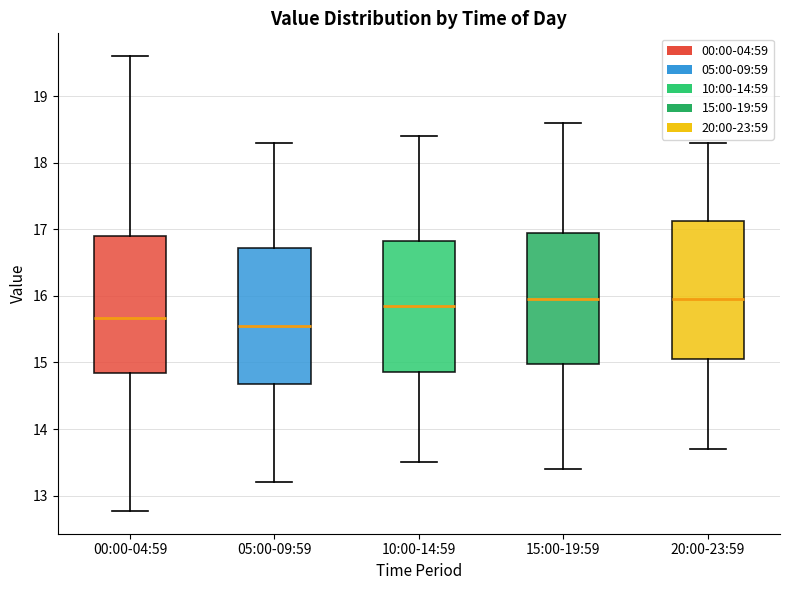

Reading left to right, transcribe this box plot: for each box, give where its median line is, the range the box spans, and where its two whiskers end, as read against the y-axis. The values are not printed on the chart, so give them approximately, as read against the axis.

00:00-04:59: median 15.7, box 14.8 to 16.9, whiskers 12.8 to 19.6
05:00-09:59: median 15.6, box 14.7 to 16.7, whiskers 13.2 to 18.3
10:00-14:59: median 15.9, box 14.9 to 16.8, whiskers 13.5 to 18.4
15:00-19:59: median 16.0, box 15.0 to 17.0, whiskers 13.4 to 18.6
20:00-23:59: median 16.0, box 15.1 to 17.1, whiskers 13.7 to 18.3